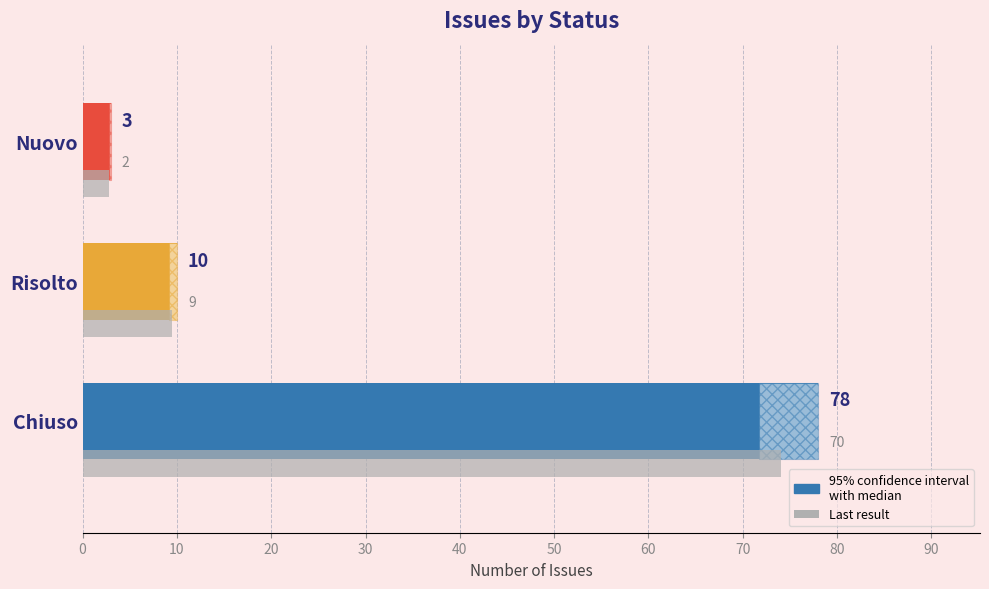

The value at Risolto is 6. True or false?

False